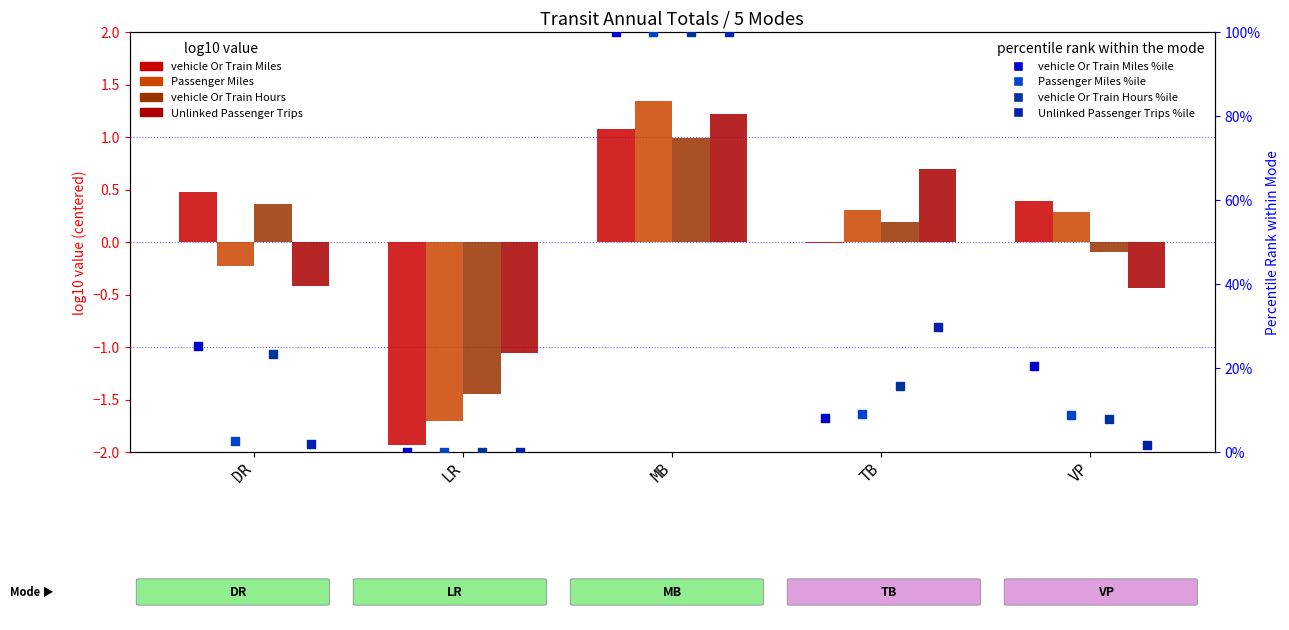

What are all the series names shown in the legend?

vehicle_Or_Train_Miles, Passenger_Miles, vehicle_Or_Train_Hours, Unlinked_Passenger_Trips